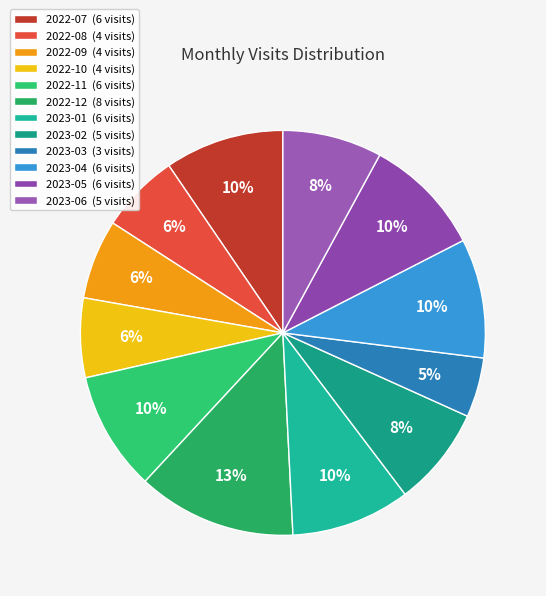

True or false: 2023-04 accounts for 10% of the total.

True